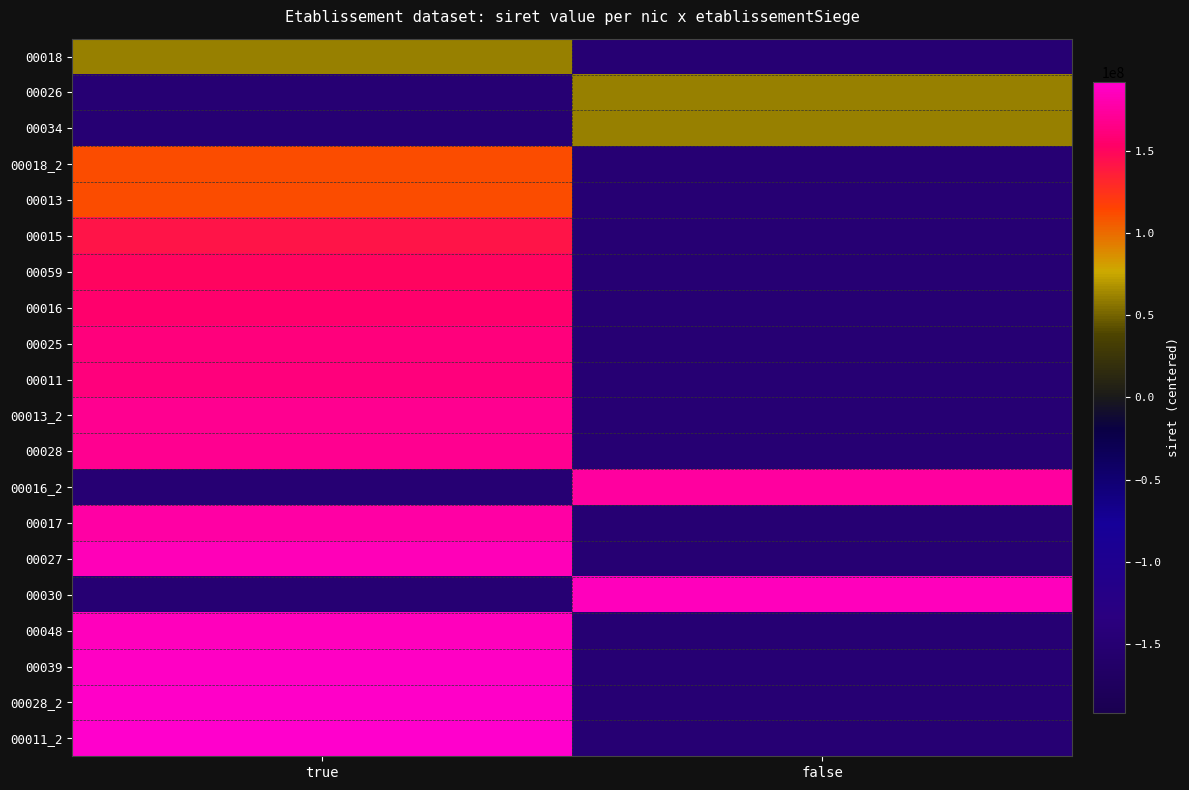

How many distinct data groups are displayed?

20